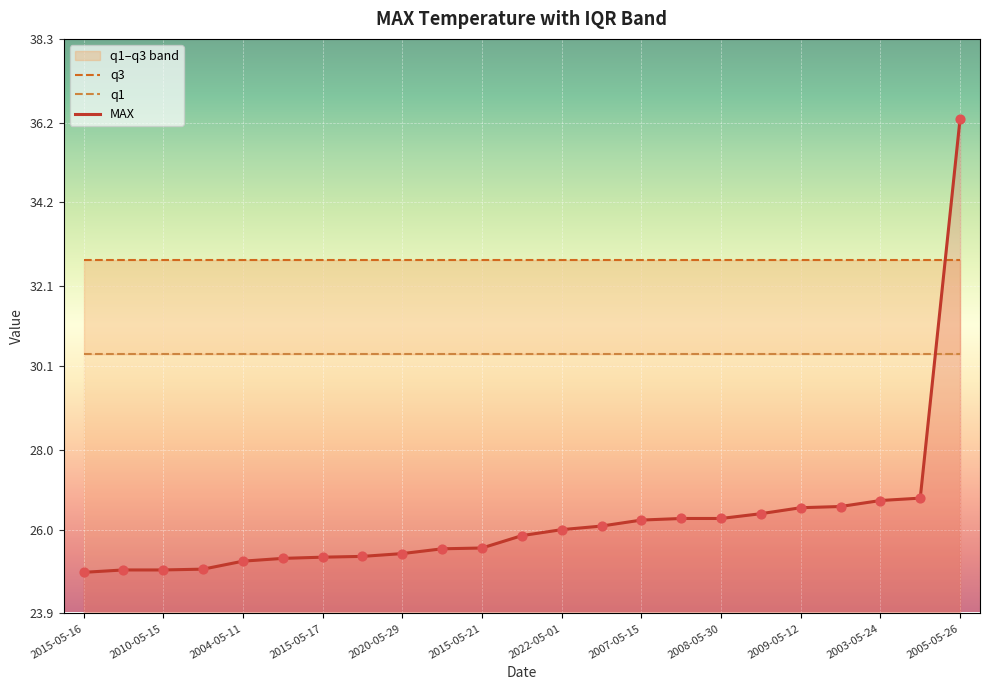

What are all the series names shown in the legend?

q3, q1, MAX